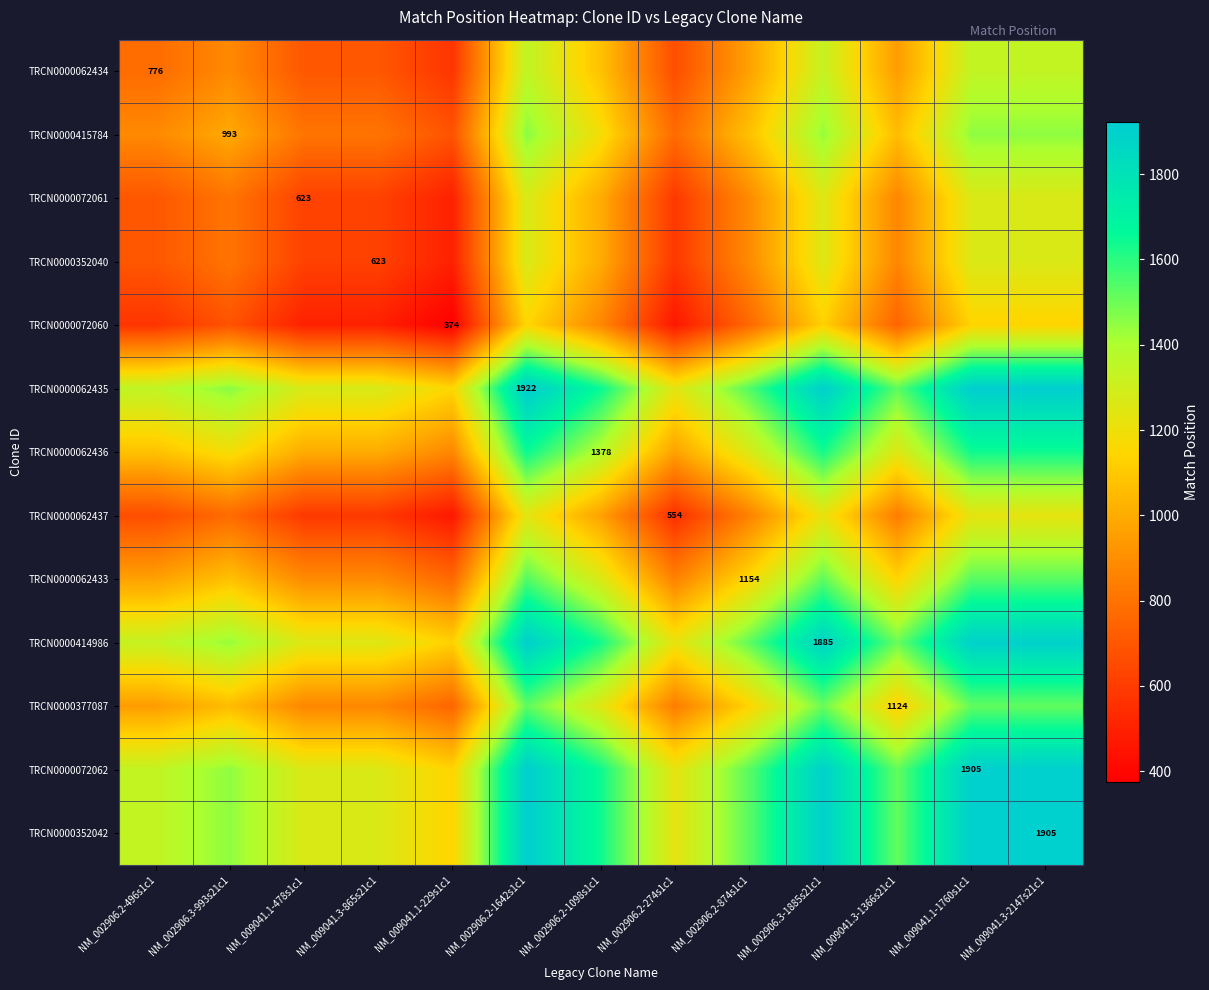

The value of TRCN0000072061 at NM_002906.3-1885s21c1 is 1254.0. True or false?

True